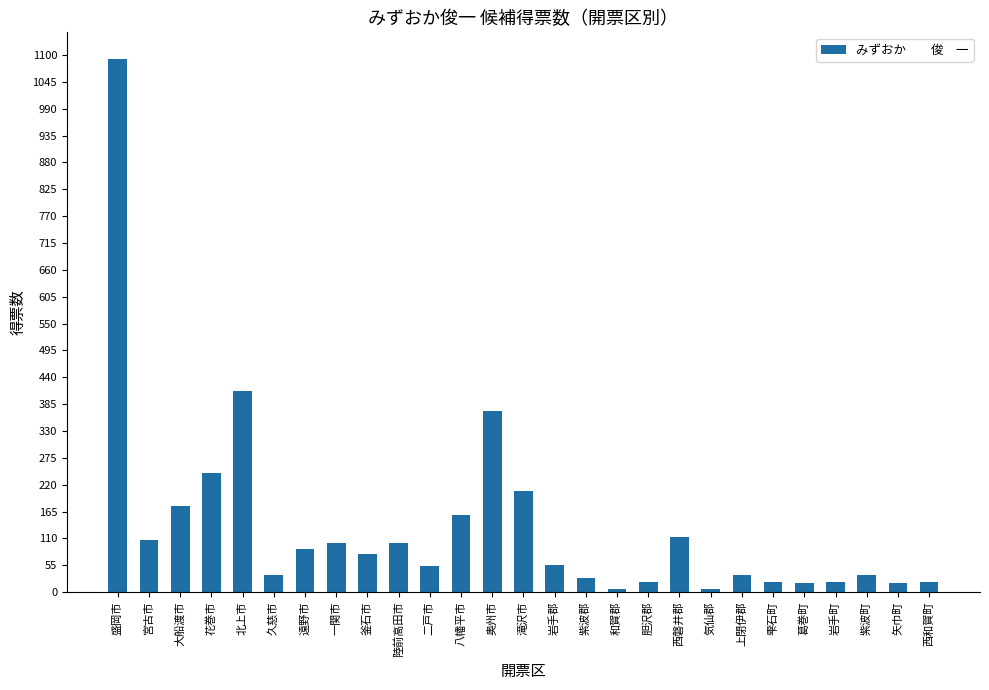

What is the average value?

134